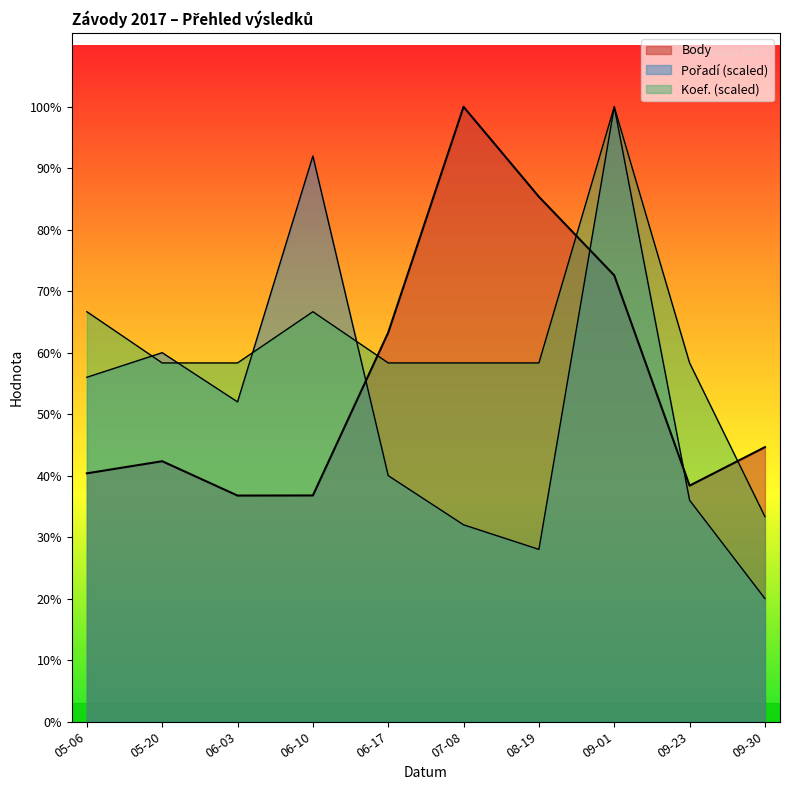

At which label does Body reach its minimum?

06-03